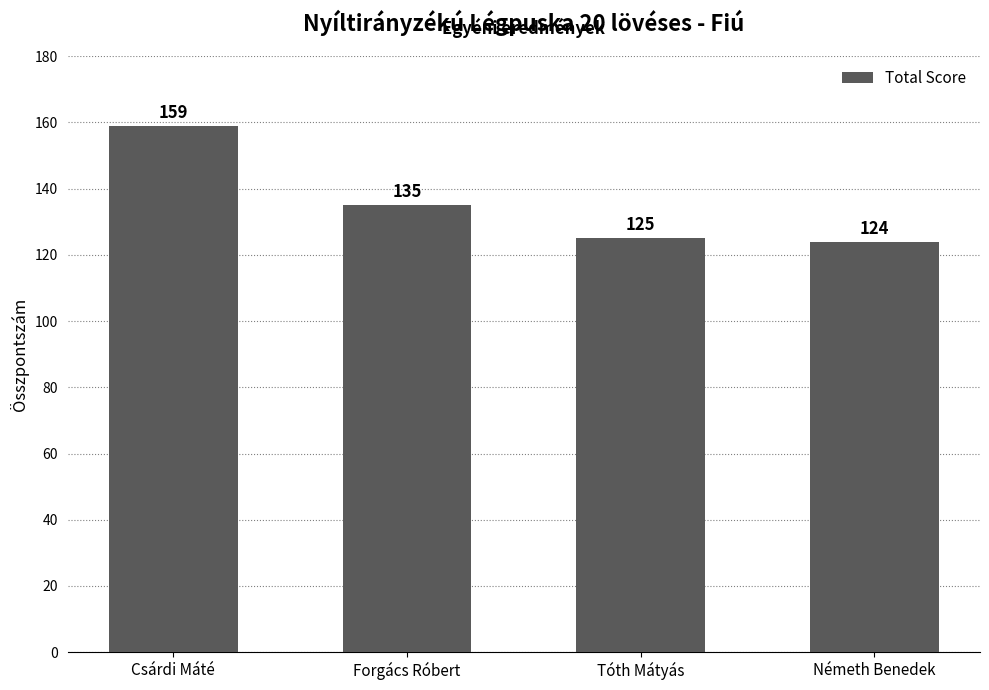

Which has a higher value, Németh Benedek or Forgács Róbert?

Forgács Róbert